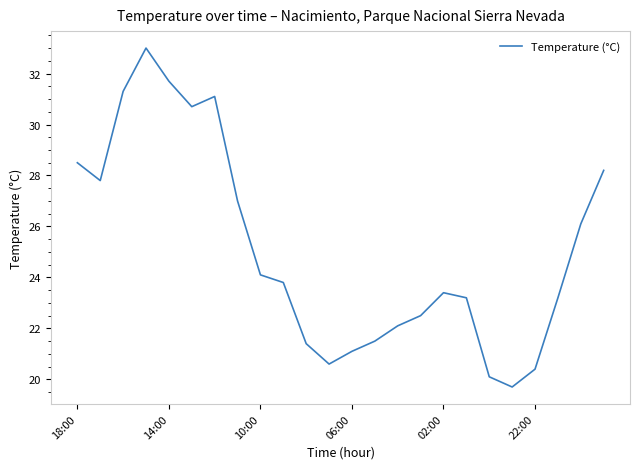

What is the difference between the maximum and minimum values?

13.3